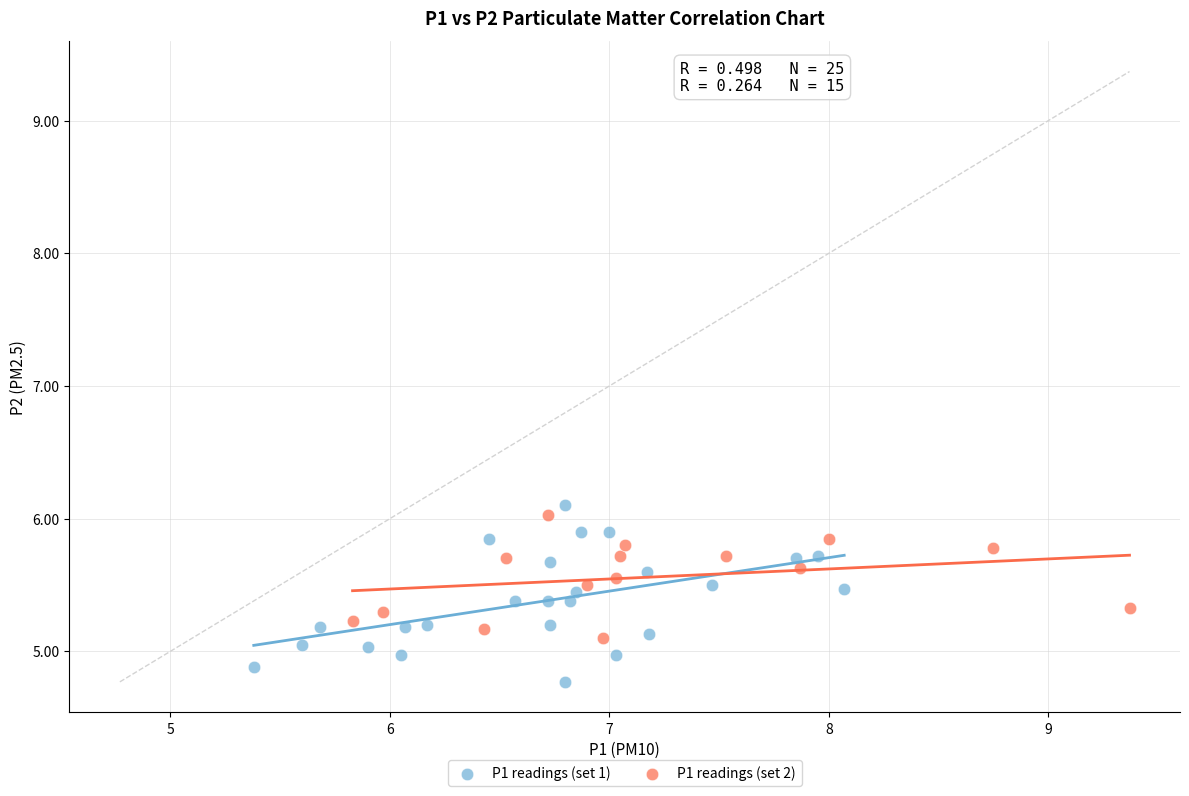

Which series has the widest spread of Y values?

P1 readings (set 1)